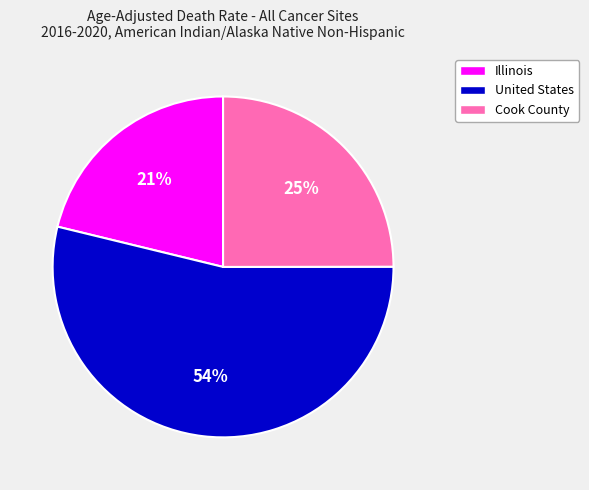

To the nearest percent, what is the combined percentage of United States and Illinois?

75%